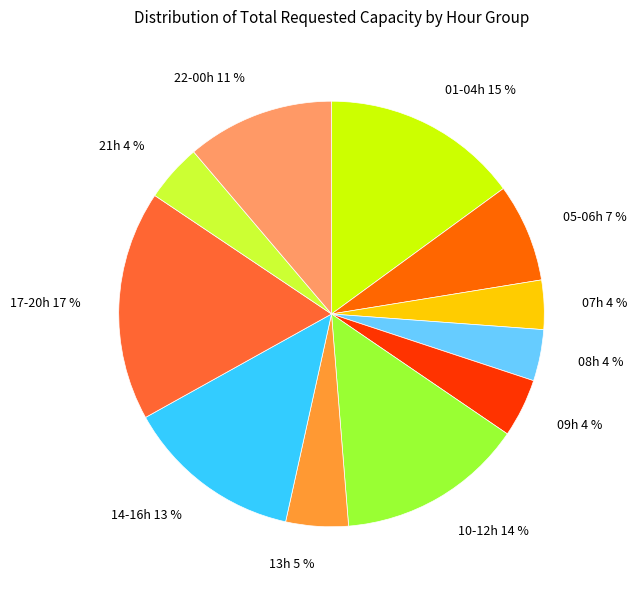

To the nearest percent, what is the average slice percentage?

9%